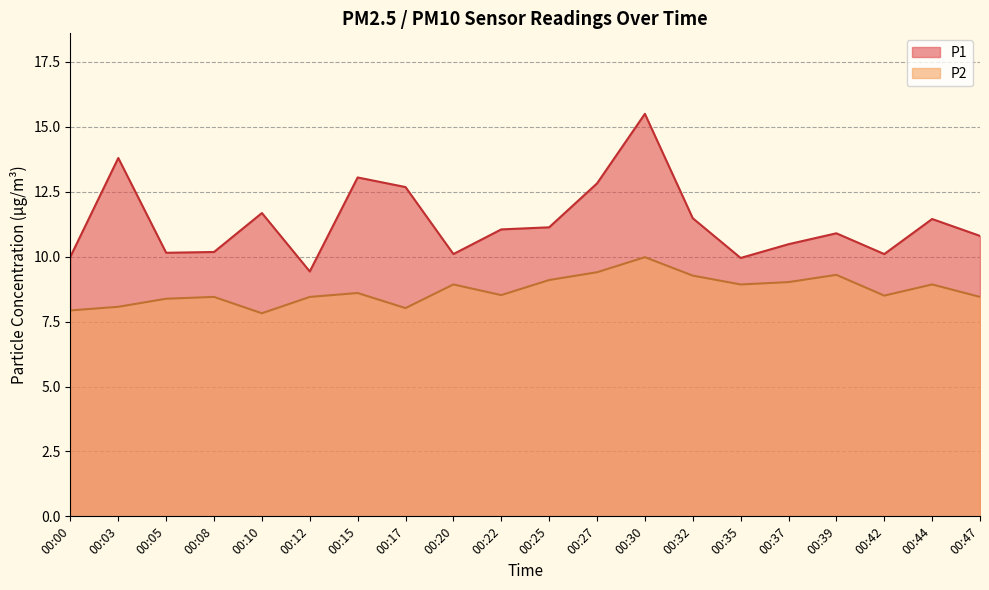

What value does the P1 series have at 00:30?

15.5